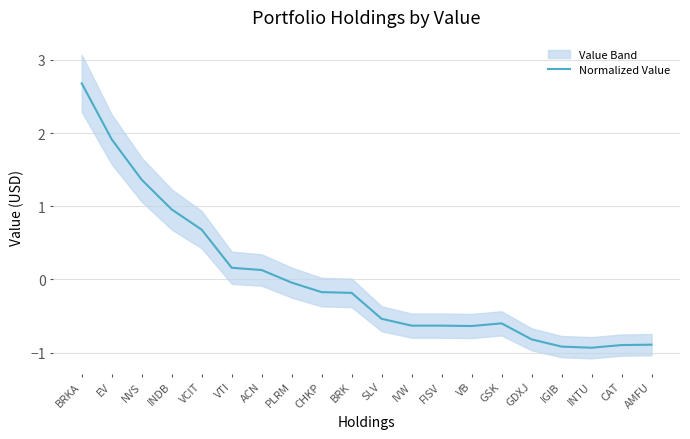

Where does the data first go above 0?

BRKA